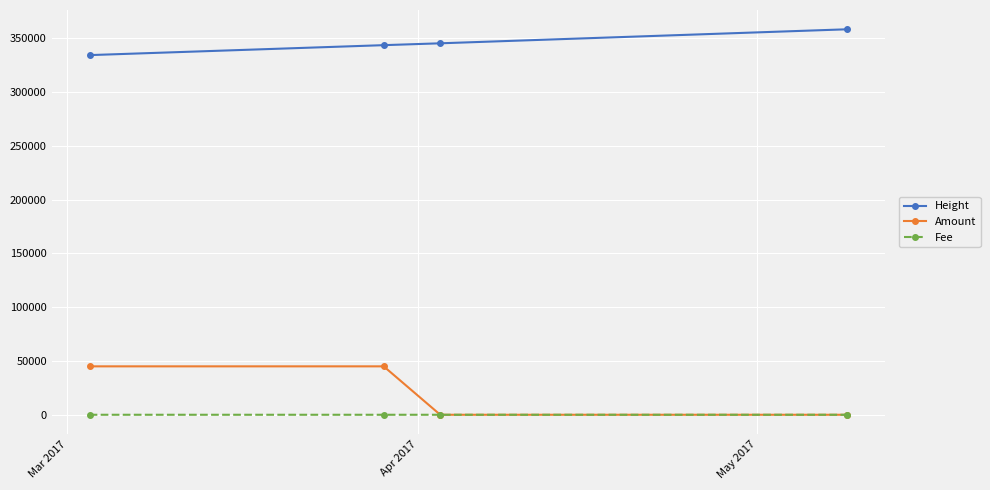

What is the sum of all Fee values?

7.0